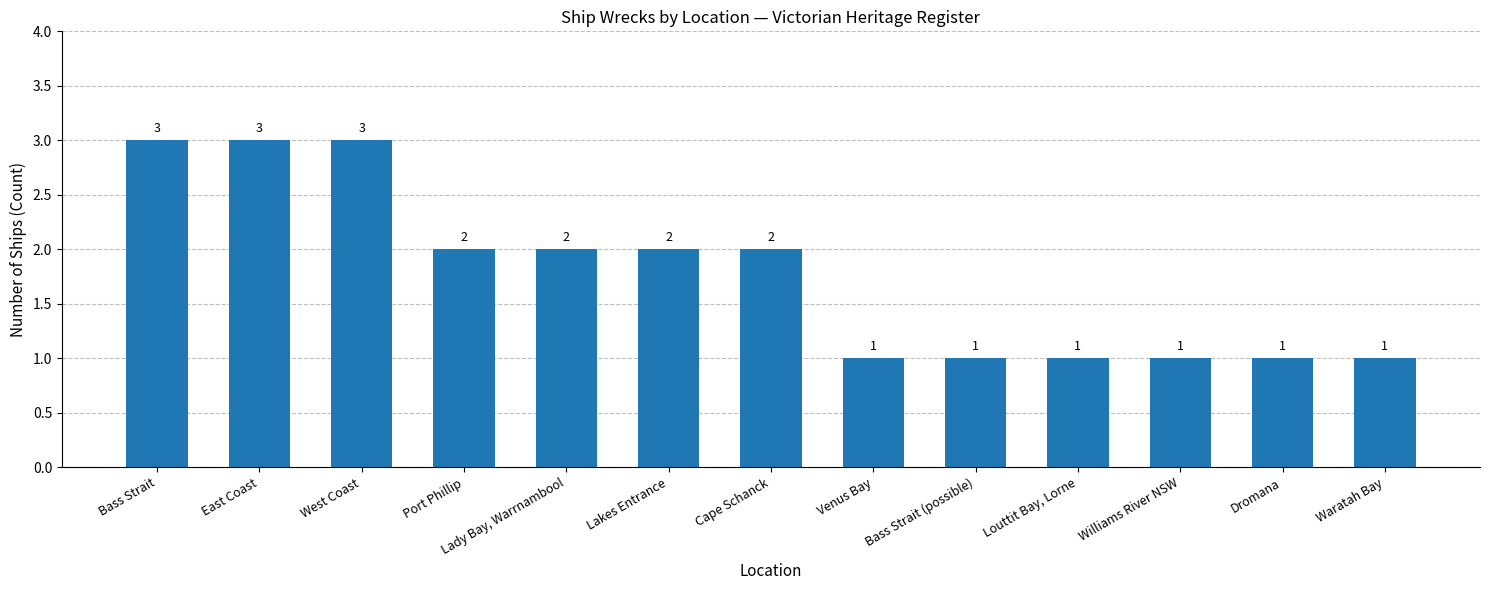

Are the bars horizontal?

No